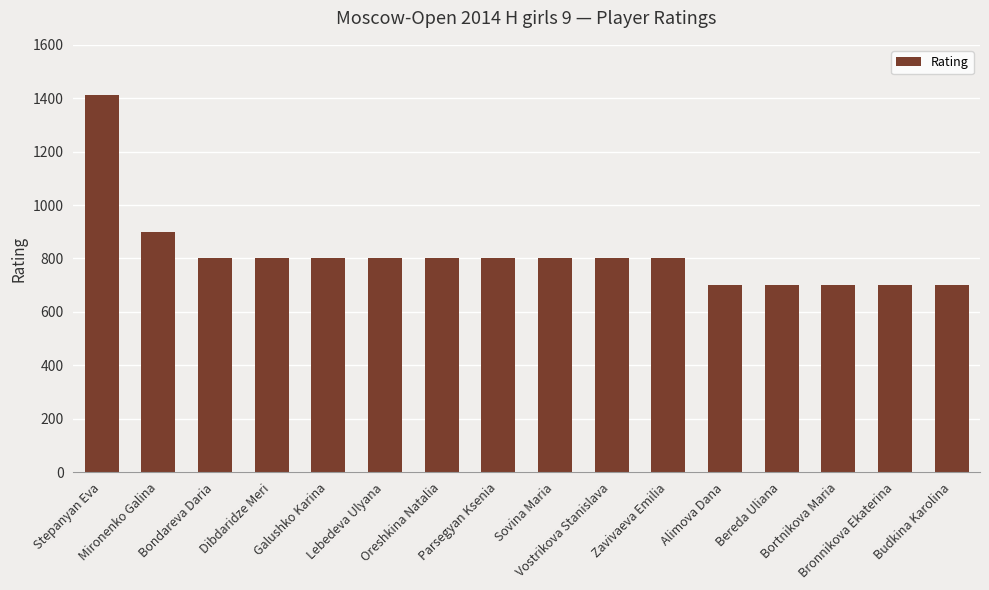

What is the value of the 16th bar from the left?

700